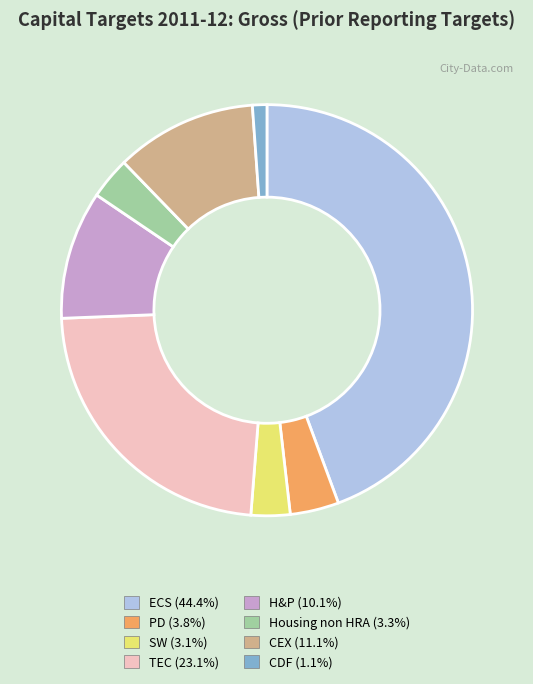

Between H&P and Housing non HRA, which is larger?

H&P